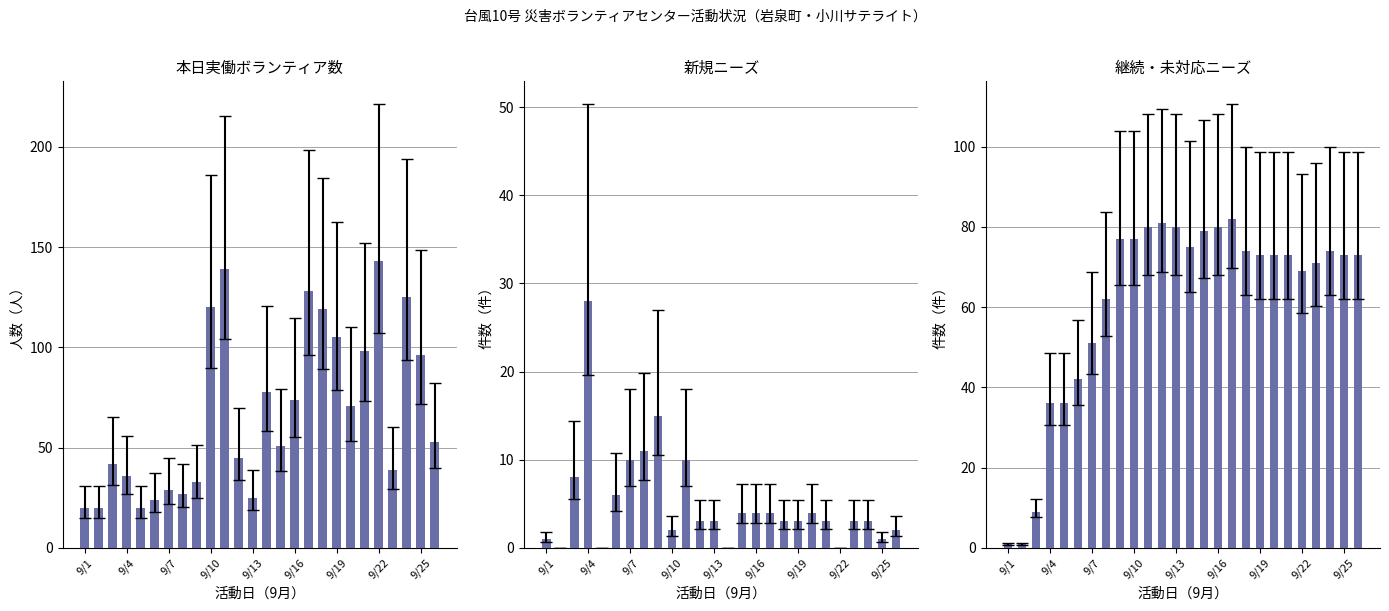

True or false: 本日実働ボランティア数 has a value of 44 at 9/19.

False